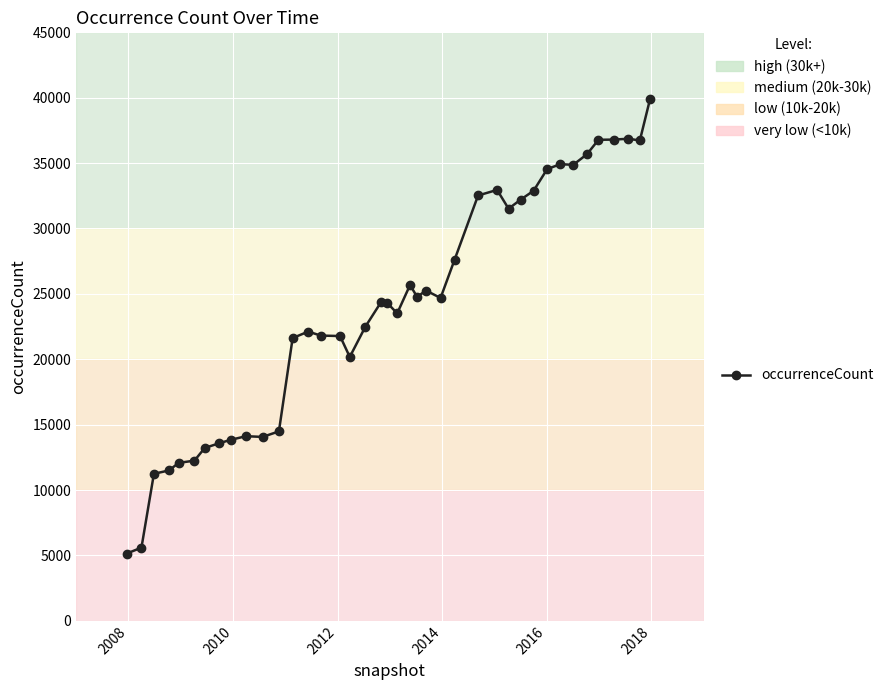

True or false: the data has more than 0 interior local peaks.

True